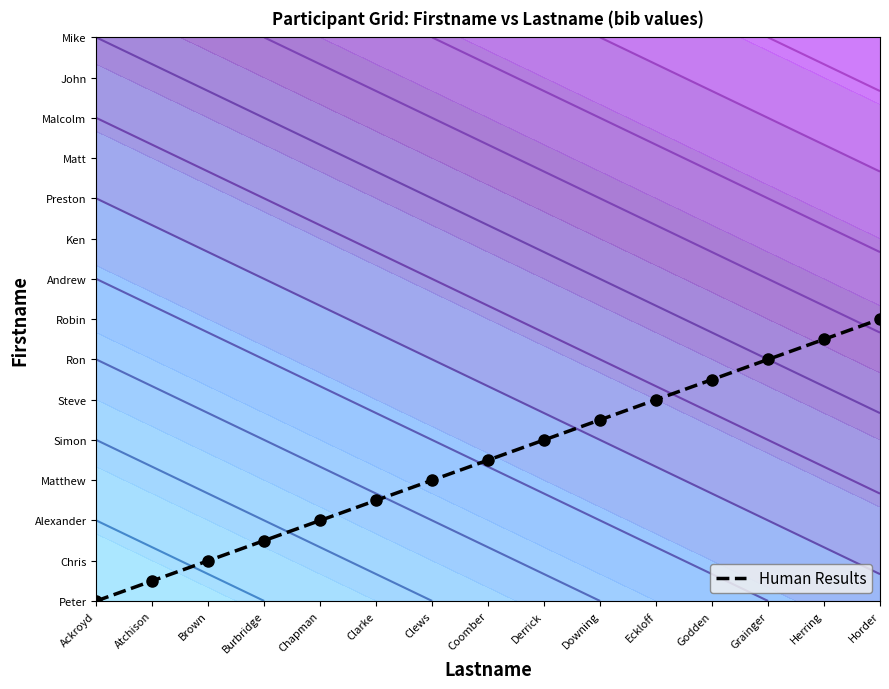

Reading right to left, what are all the values shown in this chart?

7.0	6.5	6.0	5.5	5.0	4.5	4.0	3.5	3.0	2.5	2.0	1.5	1.0	0.5	0.0